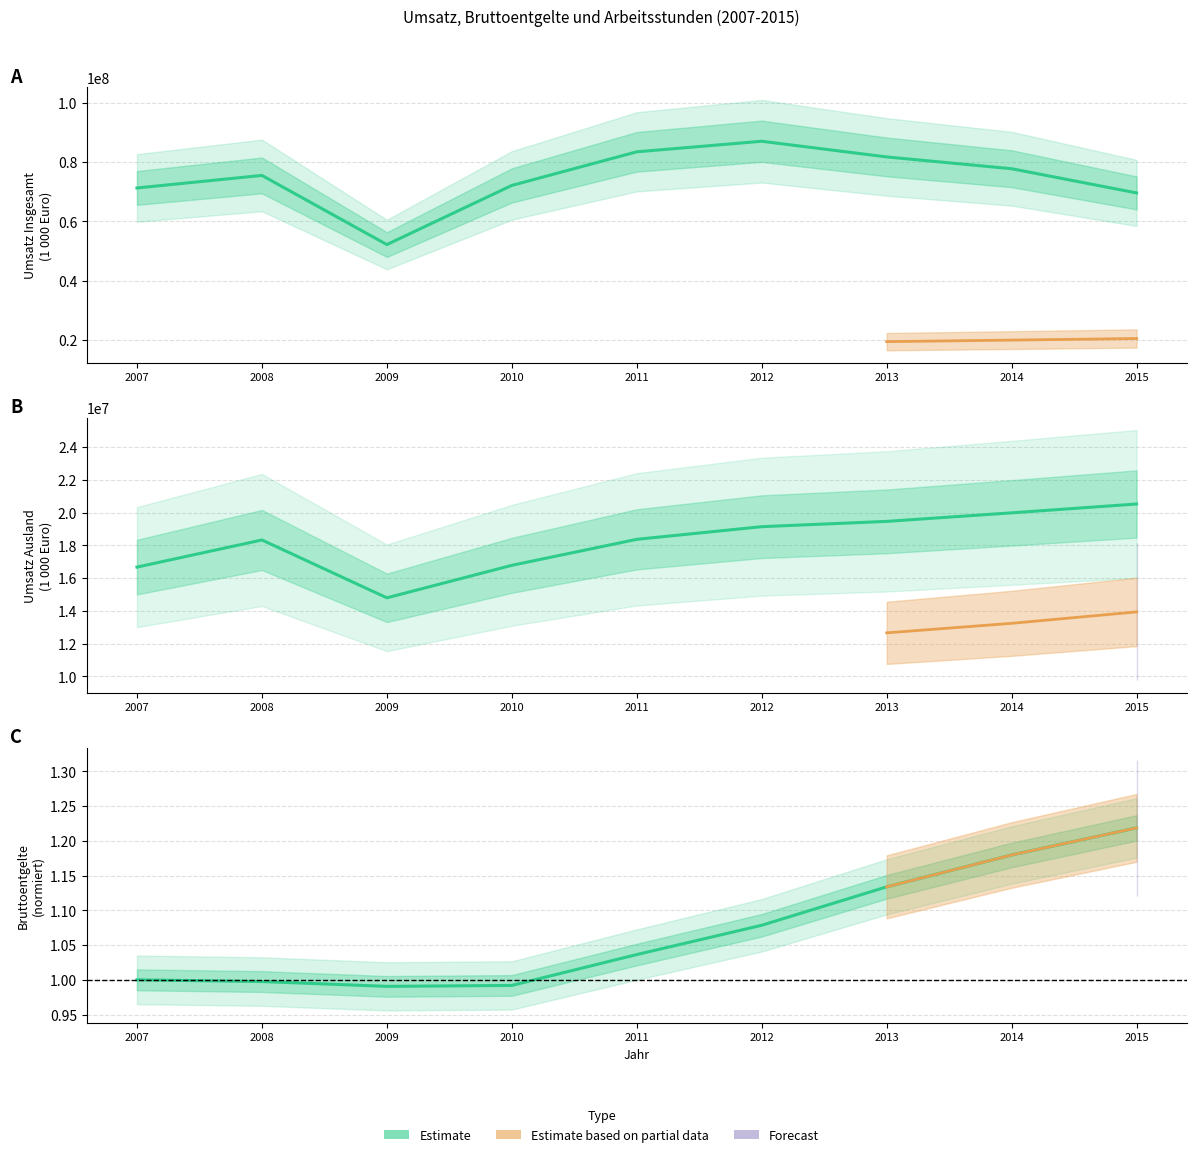

Where does the Umsatz Ausland series first go above 18365106?

2011